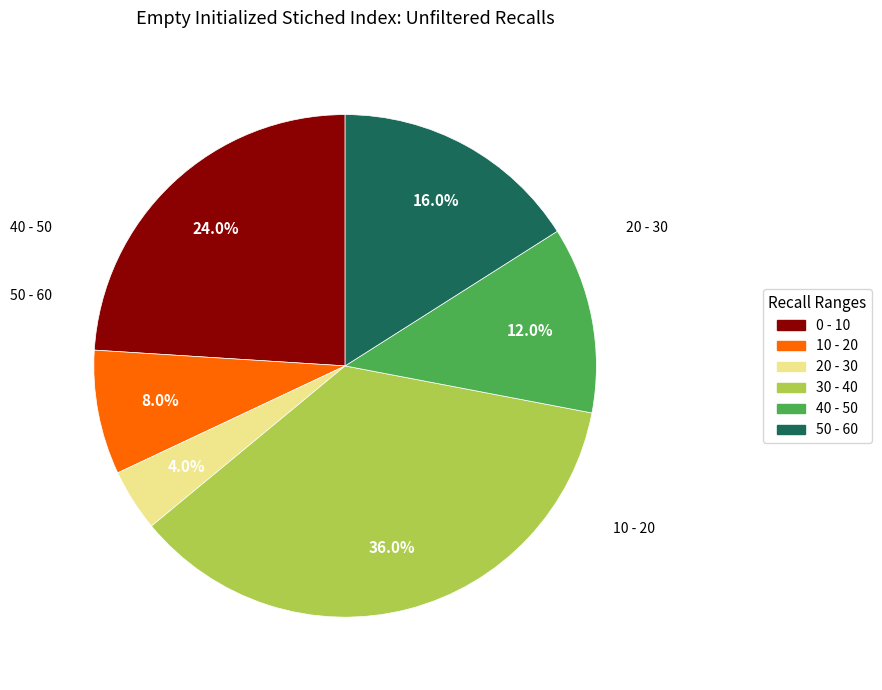

How many segments does this pie chart have?

6